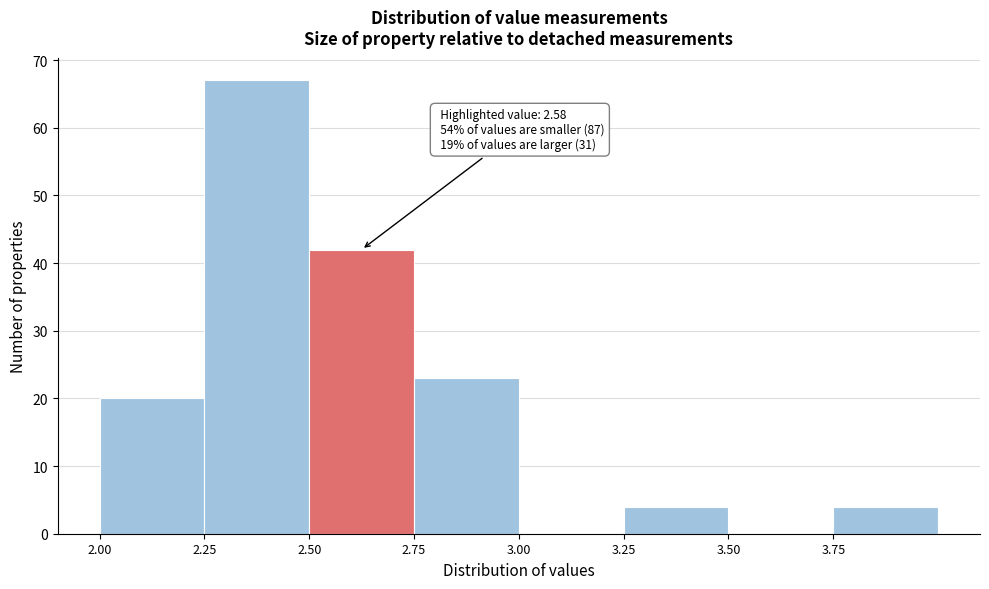

Over which range of the x-axis is the bar tallest?

2.25 to 2.50